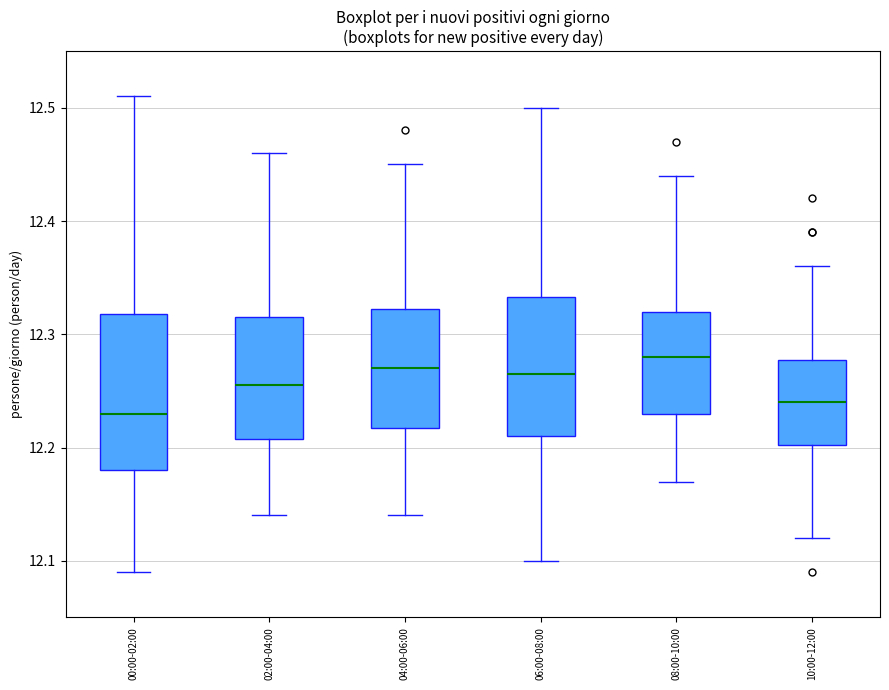

Which box is the tallest, from its lower edge to its upper edge?

00:00-02:00